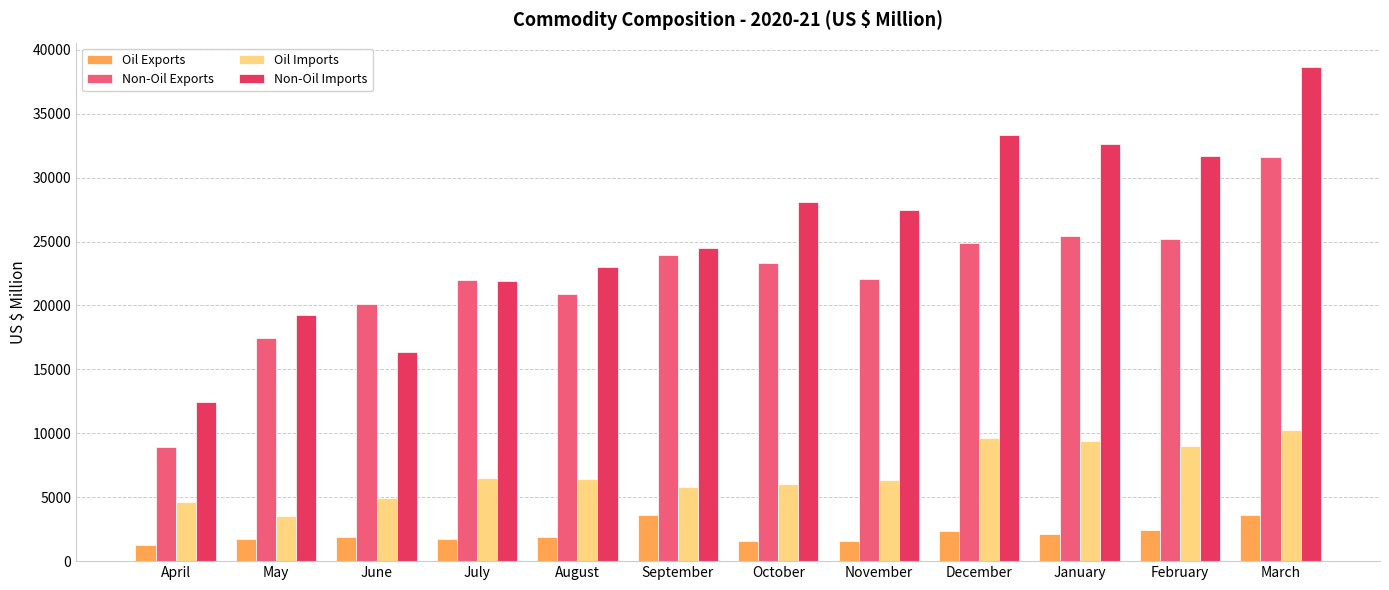

What is the difference between the Oil Exports values at March and July?

1856.5